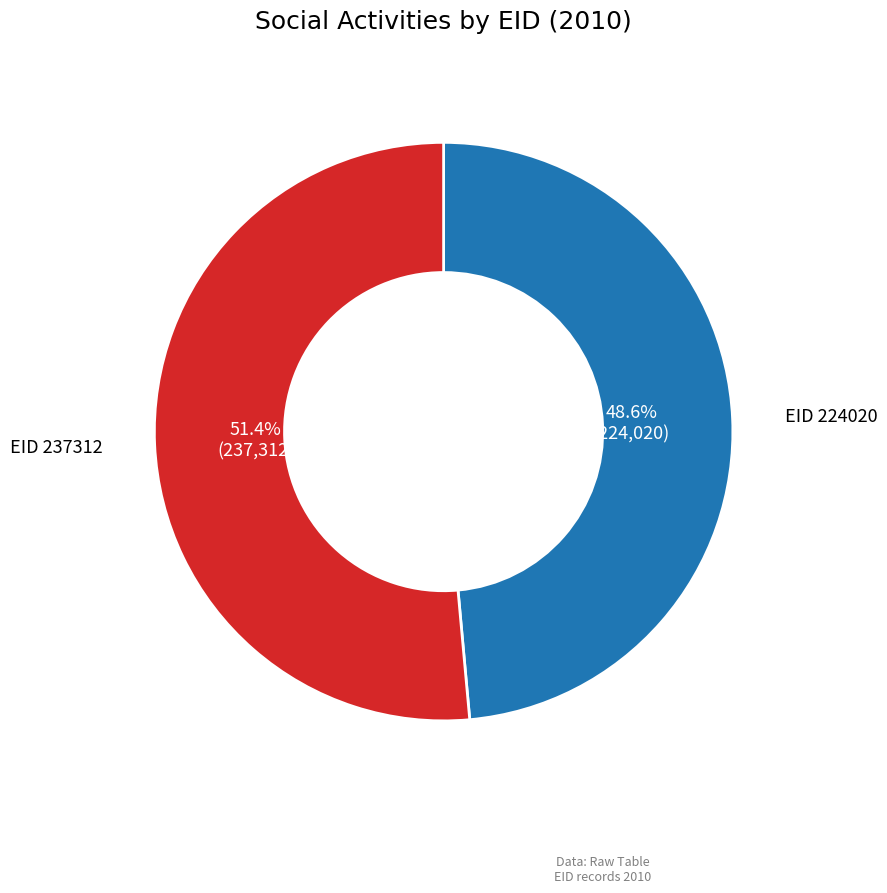

Is there any slice that represents more than half of the pie?

Yes